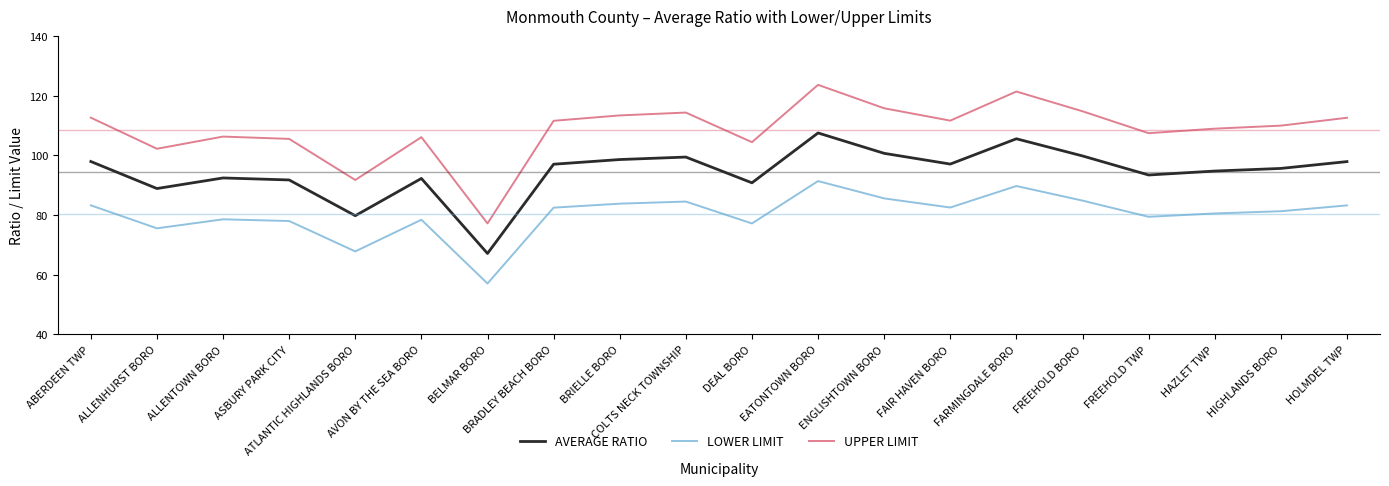

What is the lowest value of the UPPER LIMIT series?

77.2